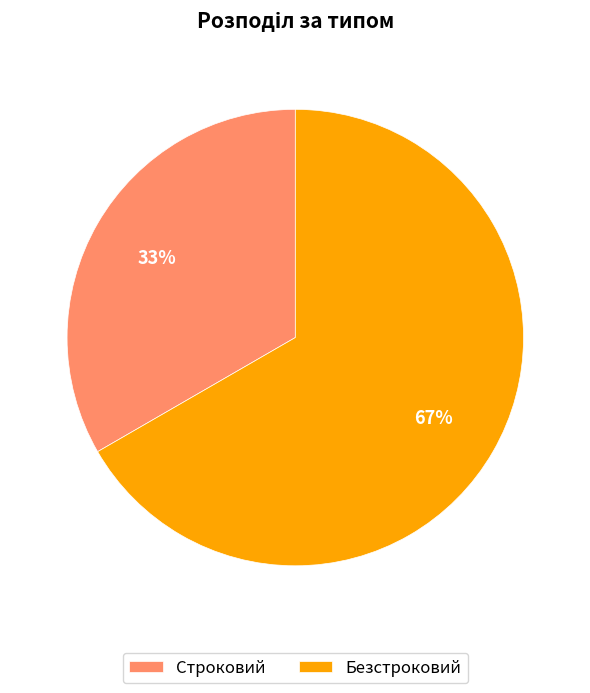

To the nearest percent, what is the average slice percentage?

50%